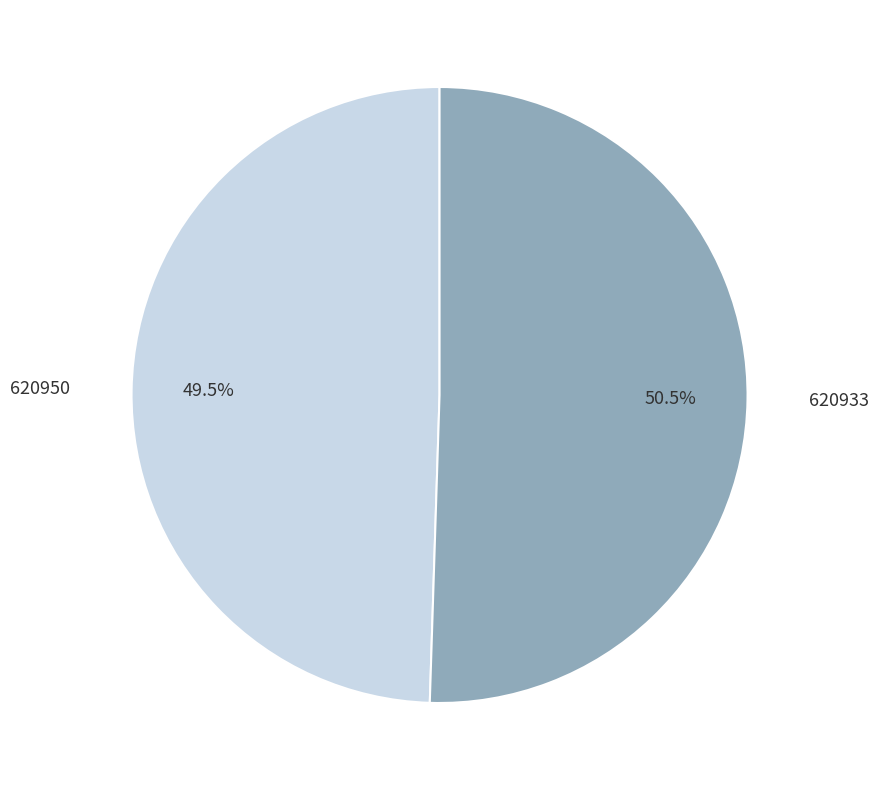

What percentage do 620950 and 620933 together represent?

100.0%